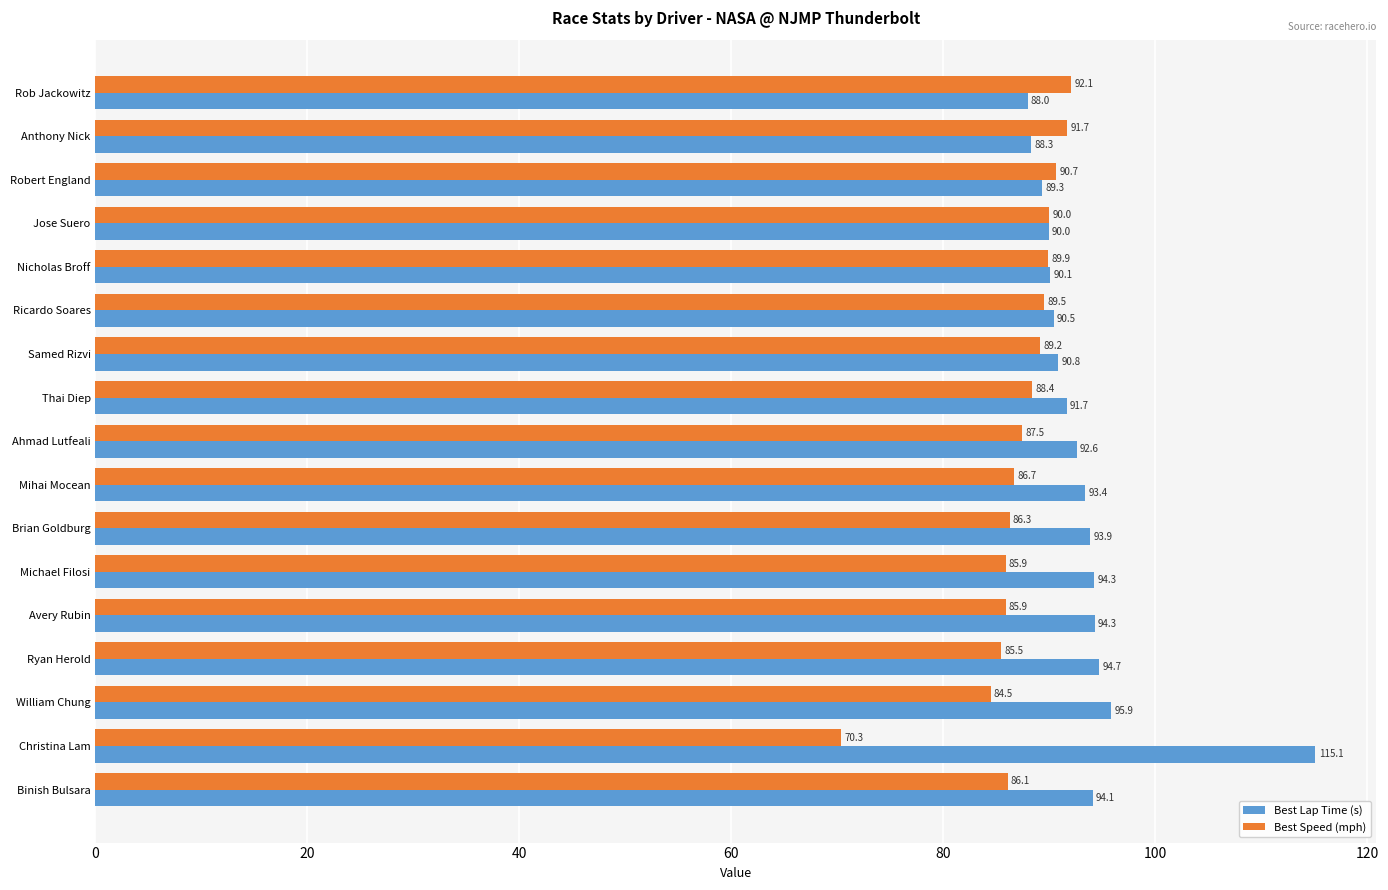

Which series changed the most between Ahmad Lutfeali and Michael Filosi?

Best Lap Time (s)